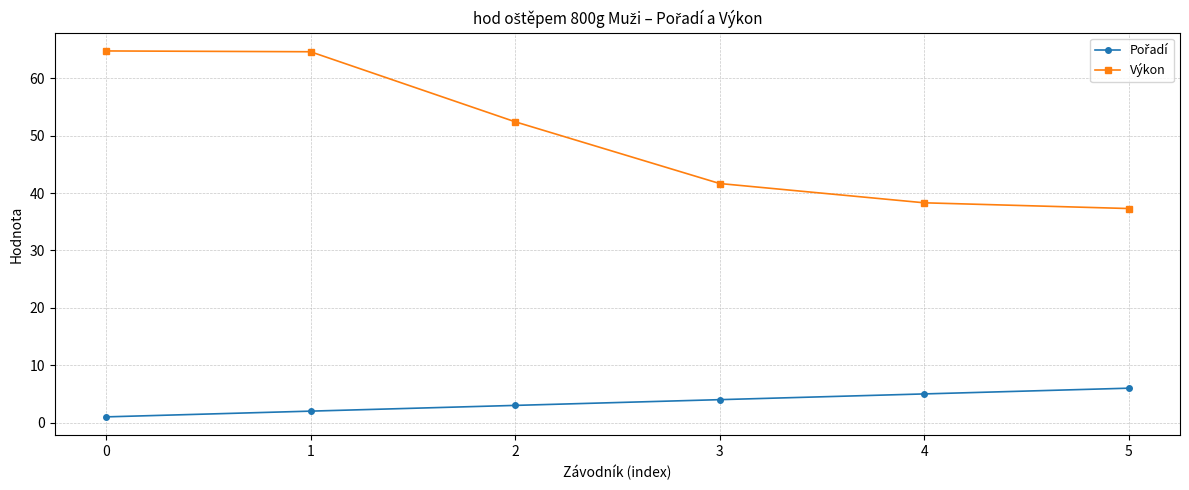

Between 0 and 2, which series saw the biggest shift?

Výkon